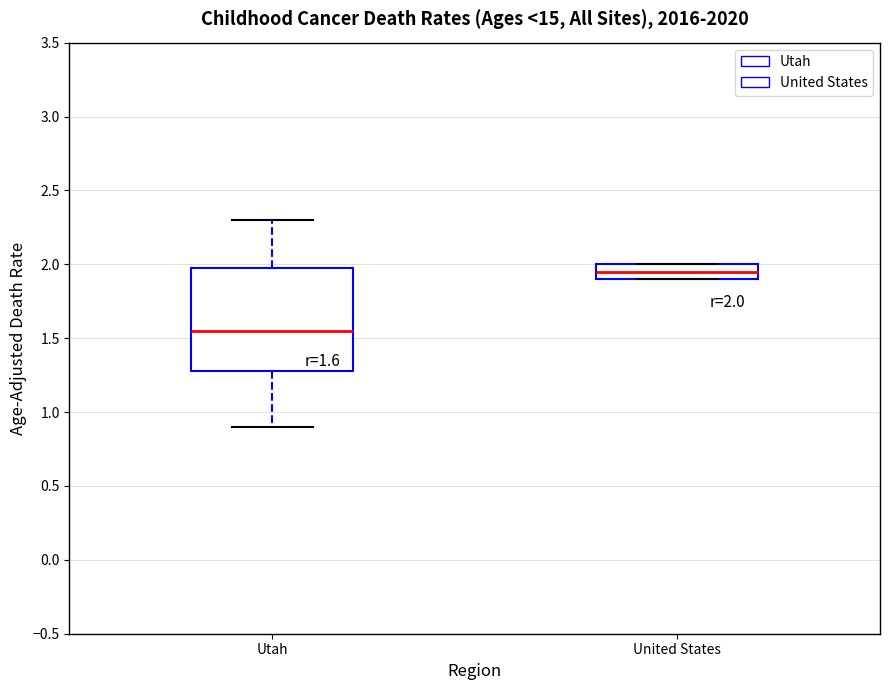

Which box is the tallest, from its lower edge to its upper edge?

Utah